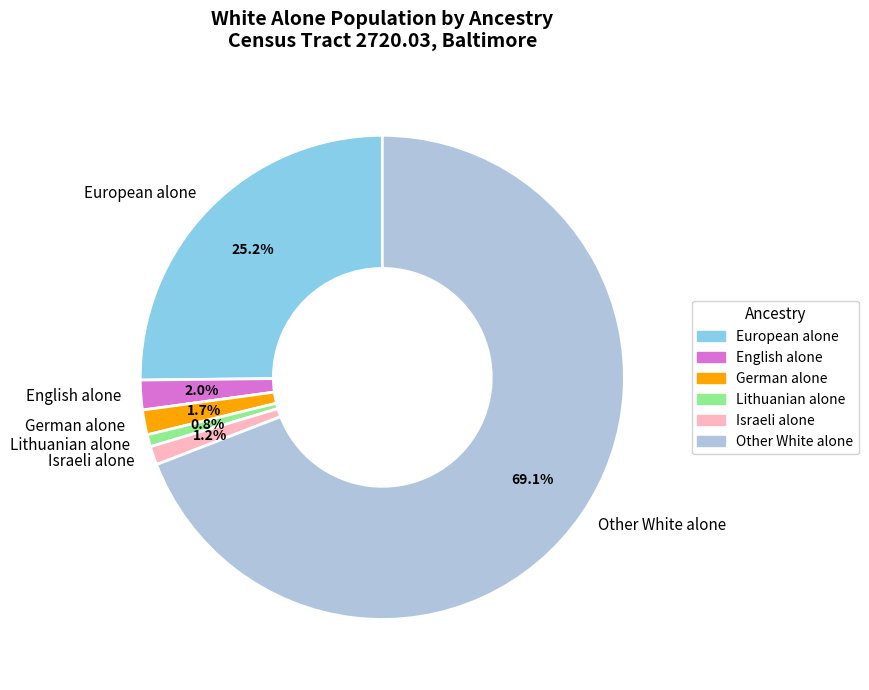

Does English alone account for over 50% of the chart?

No